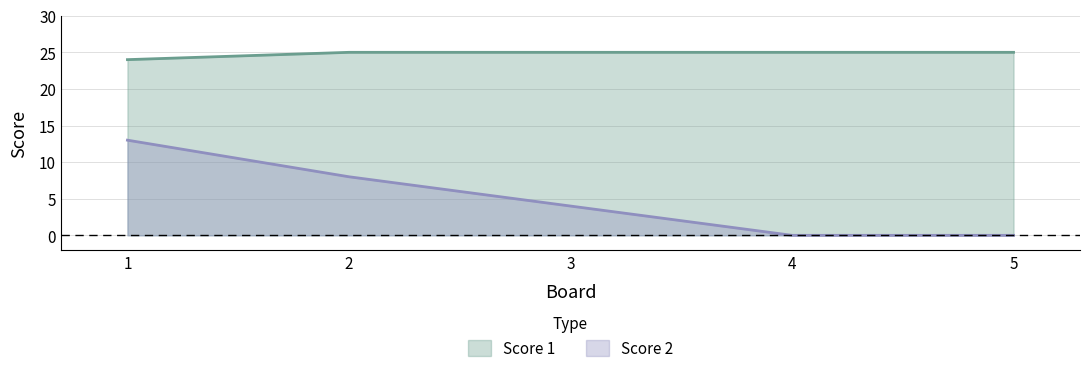

The Score 2 series shows 4 at 3. True or false?

True